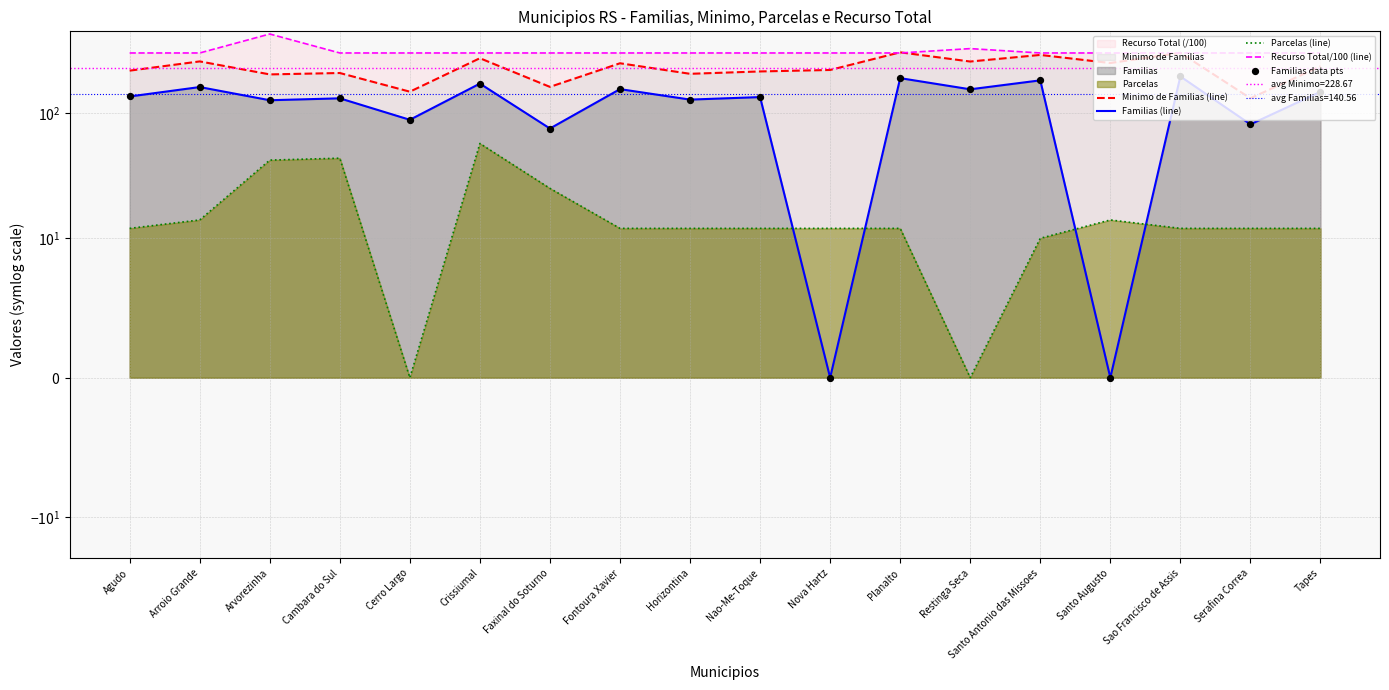

Which series has the widest spread of Y values?

Familias (line)